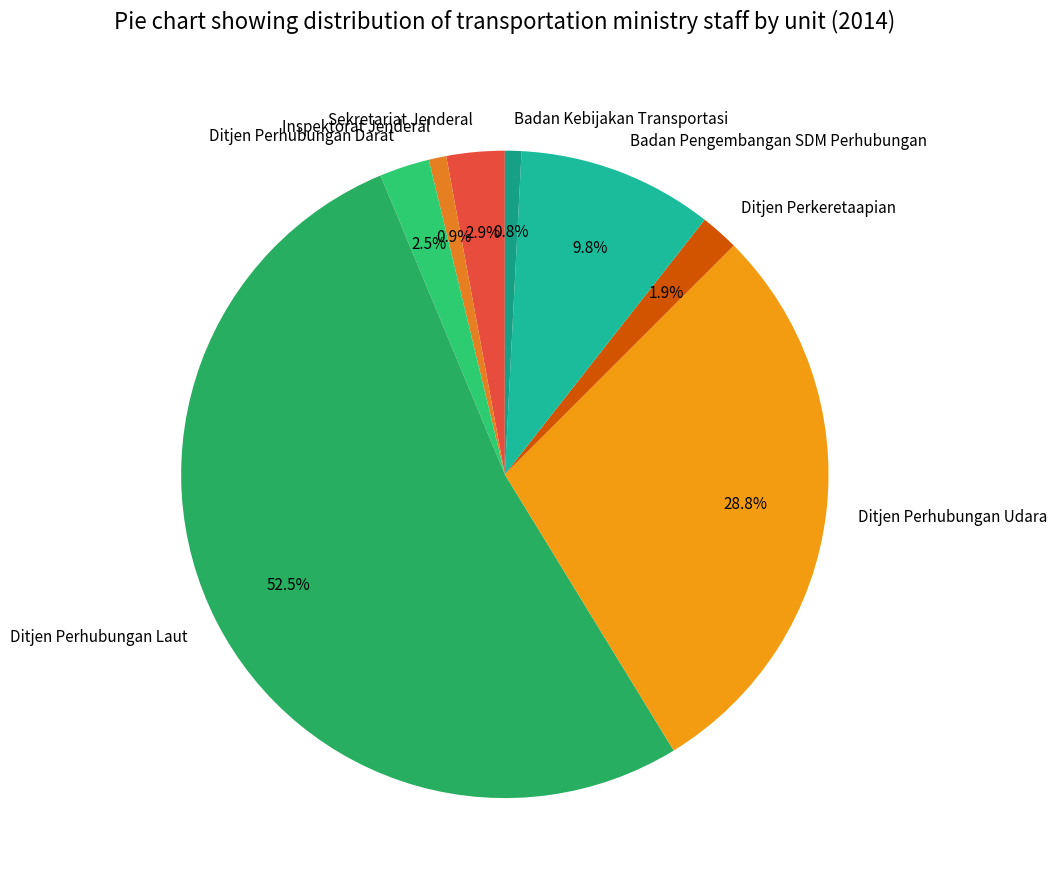

What percentage is NOT represented by Inspektorat Jenderal?

99.1%